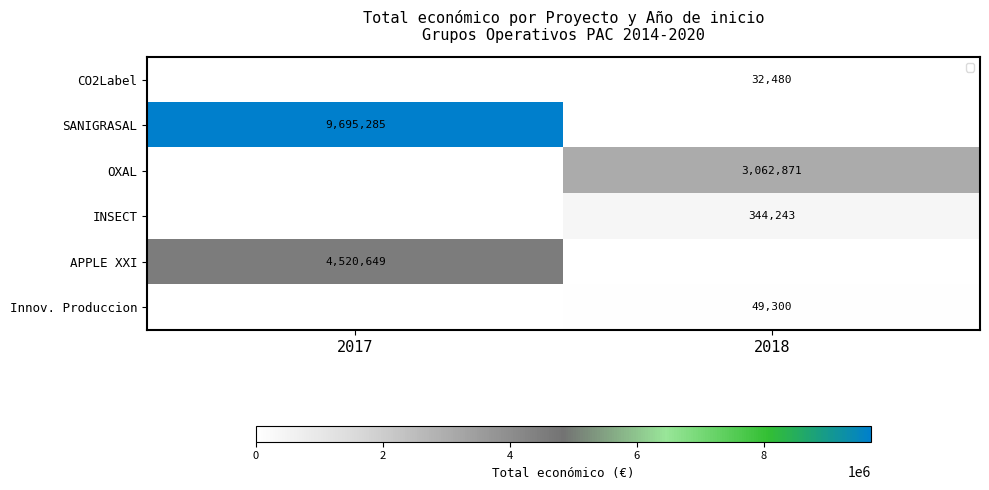

The SANIGRASAL series shows 4015479 at 2017. True or false?

False